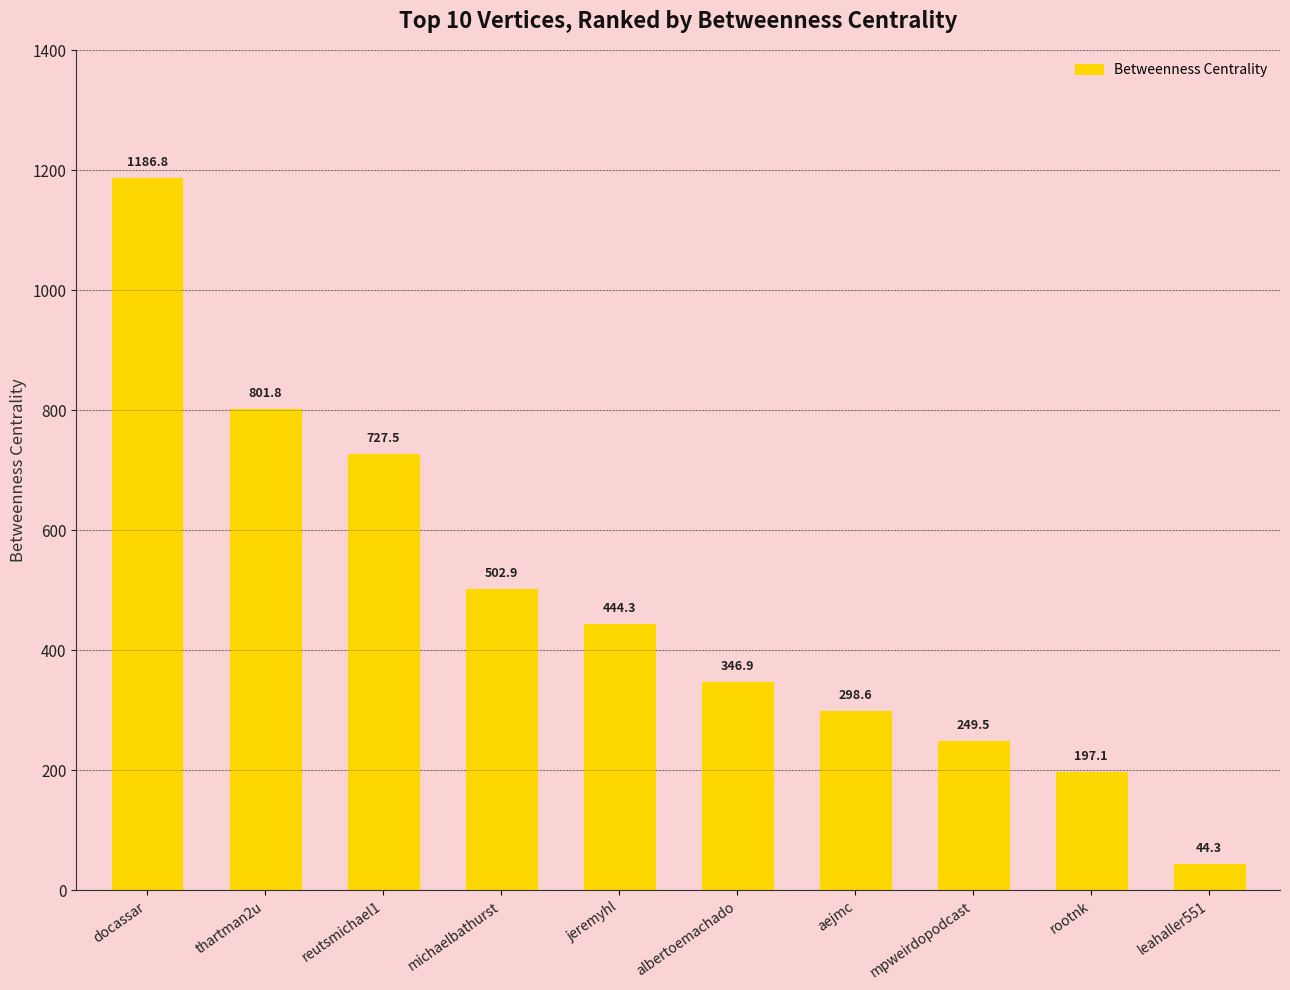

How many categories are shown in the chart?

10